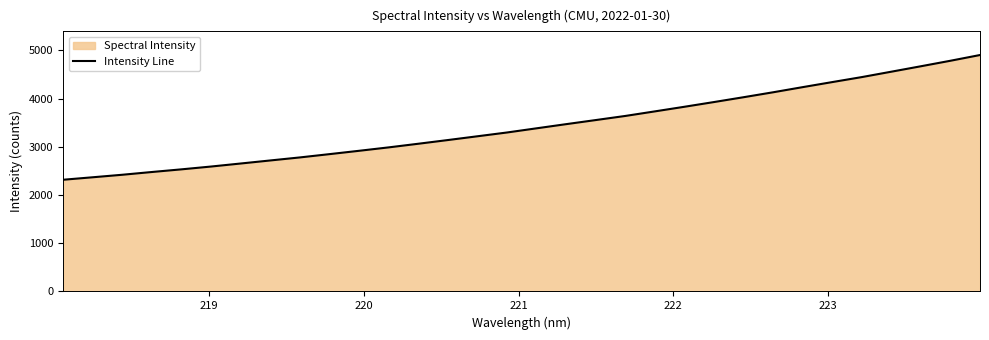

What is the minimum value shown in the chart?

2317.9